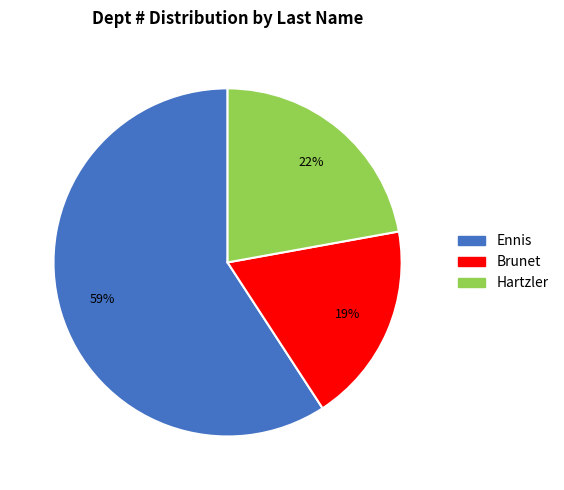

Which has a higher value, Hartzler or Brunet?

Hartzler